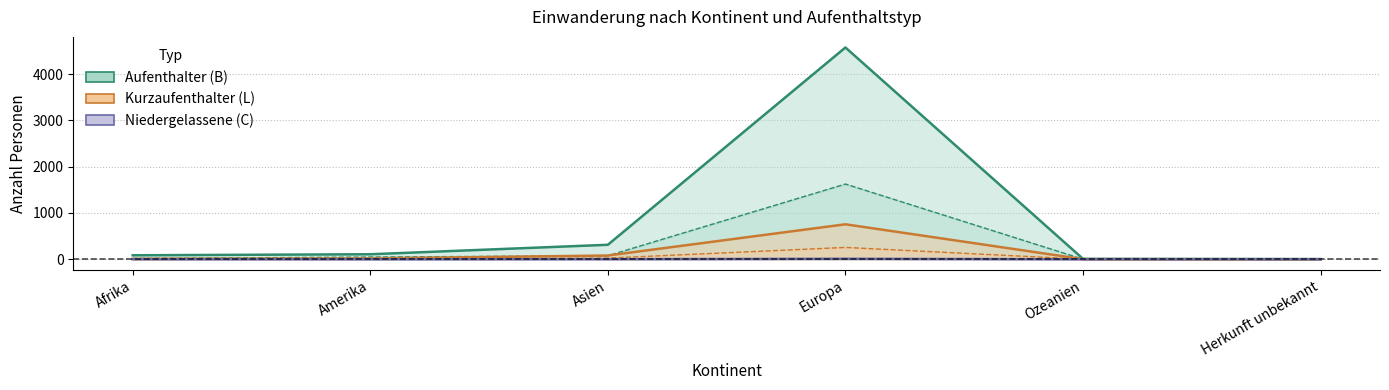

At which label does Niedergelassene (C) Total first exceed 1?

Asien